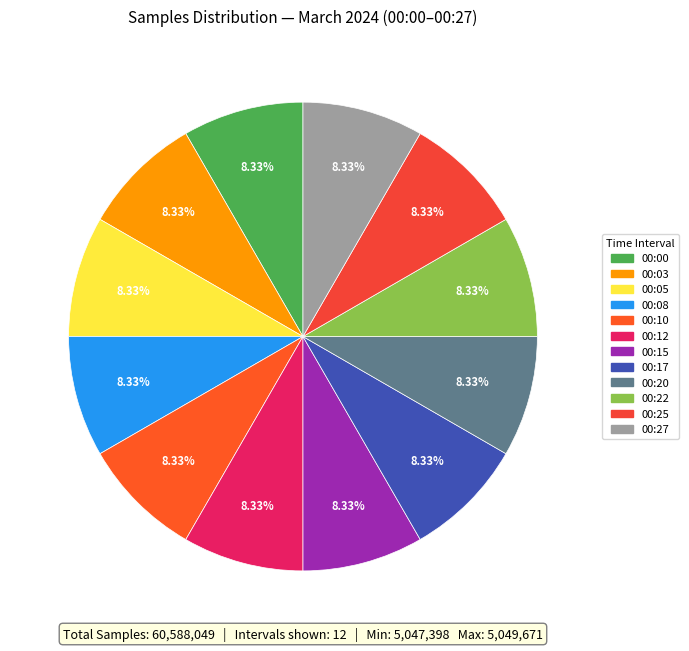

What is the largest slice in the pie chart?

2024/03/01 00:15